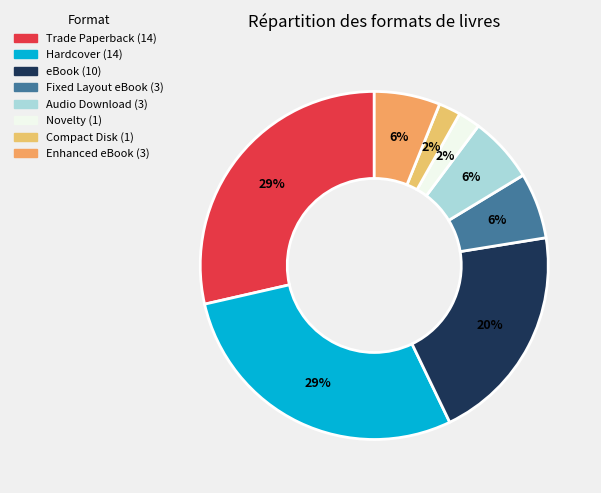

What percentage is the Audio Download slice, to the nearest percent?

6%